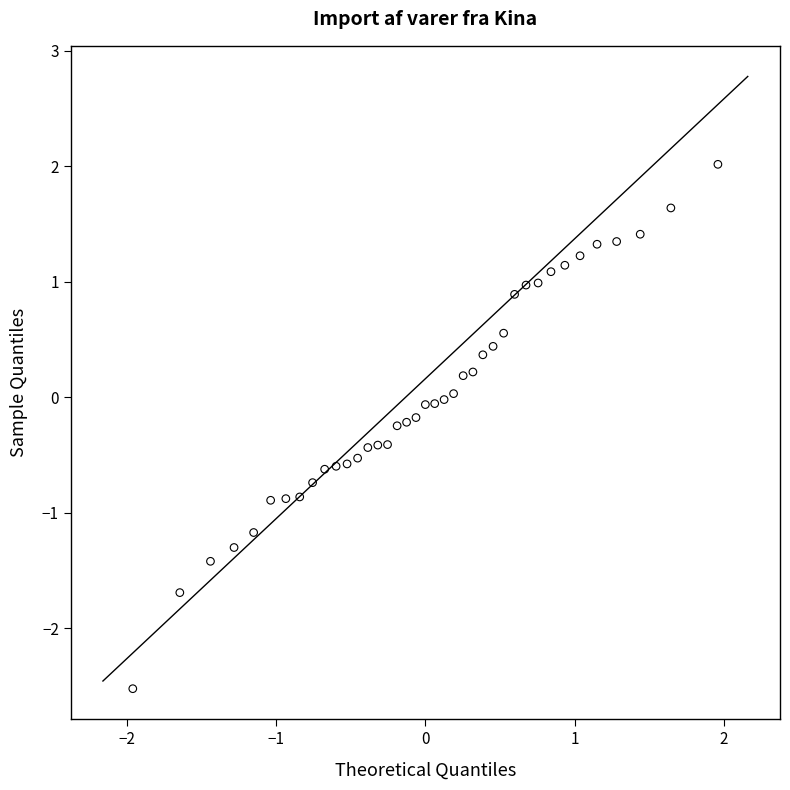

What is the range of Y values (max minus min)?

4.5